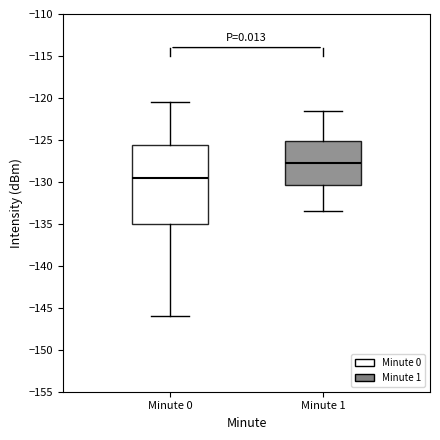

Reading left to right, transcribe this box plot: for each box, give where its median line is, the range the box spans, and where its two whiskers end, as read against the y-axis. The values are not printed on the chart, so give them approximately, as read against the axis.

Minute 0: median -129.5, box -135.0 to -125.5, whiskers -146.0 to -120.5
Minute 1: median -127.5, box -130.5 to -125.0, whiskers -133.5 to -121.5